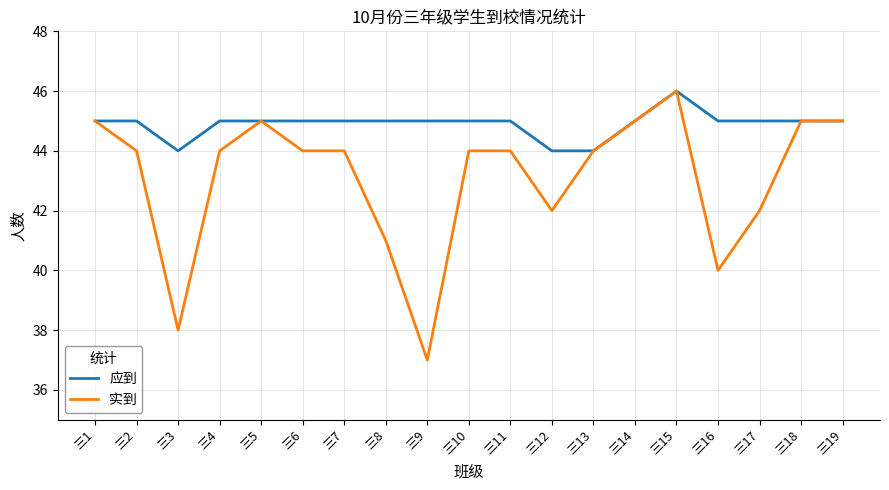

Which series has the largest range (max minus min)?

实到